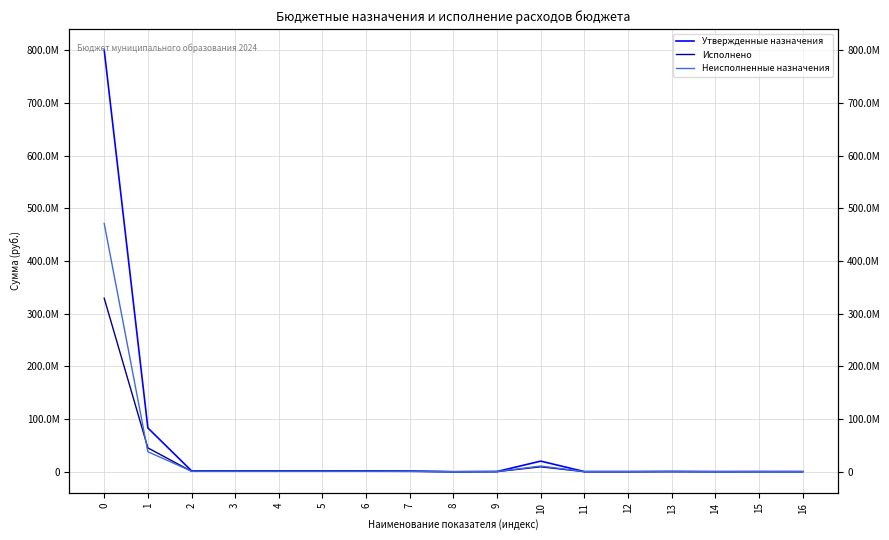

How many lines are shown in the chart?

3